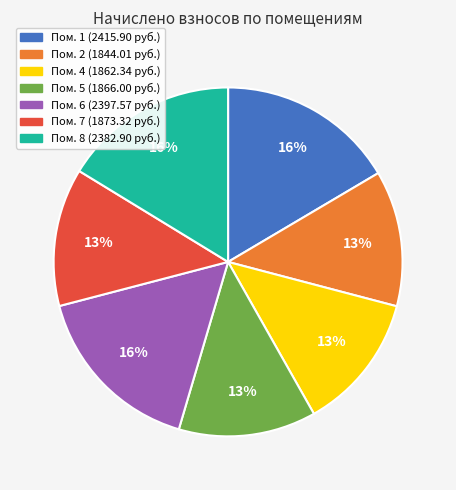

Does any single category account for the majority?

No